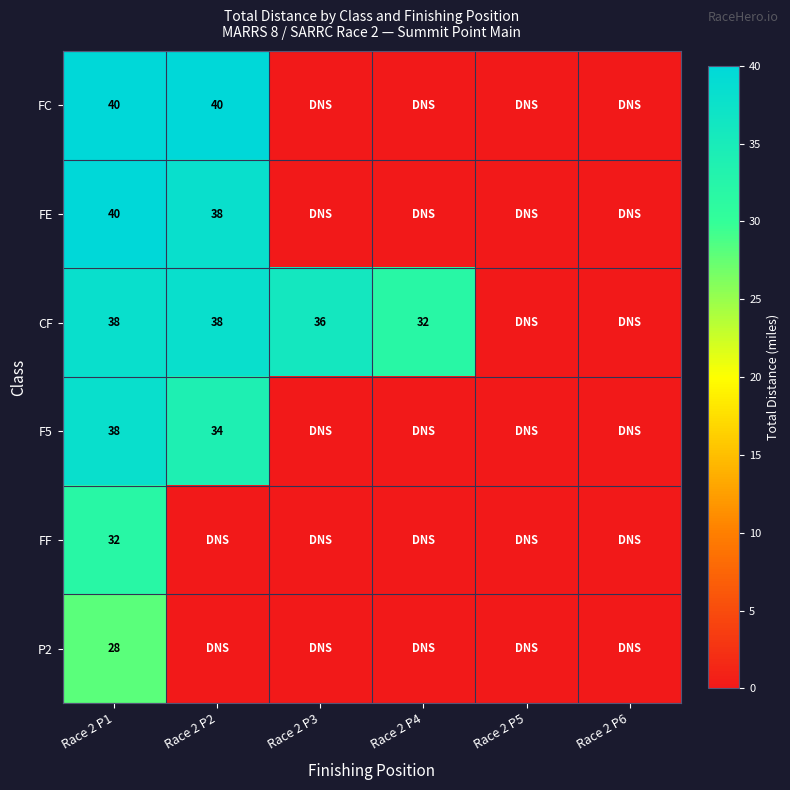

What is the difference between the highest and lowest values at Race 2 P1?

12